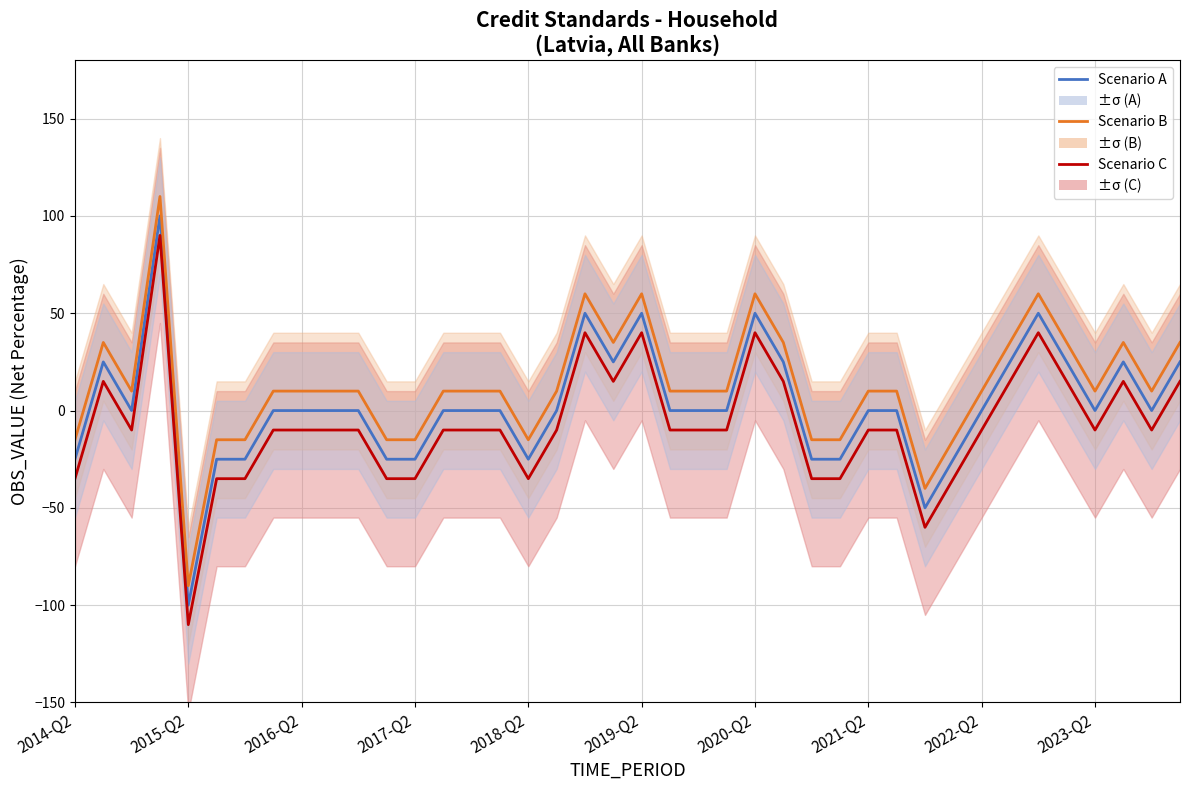

How many data points in Scenario C are above -10?

12